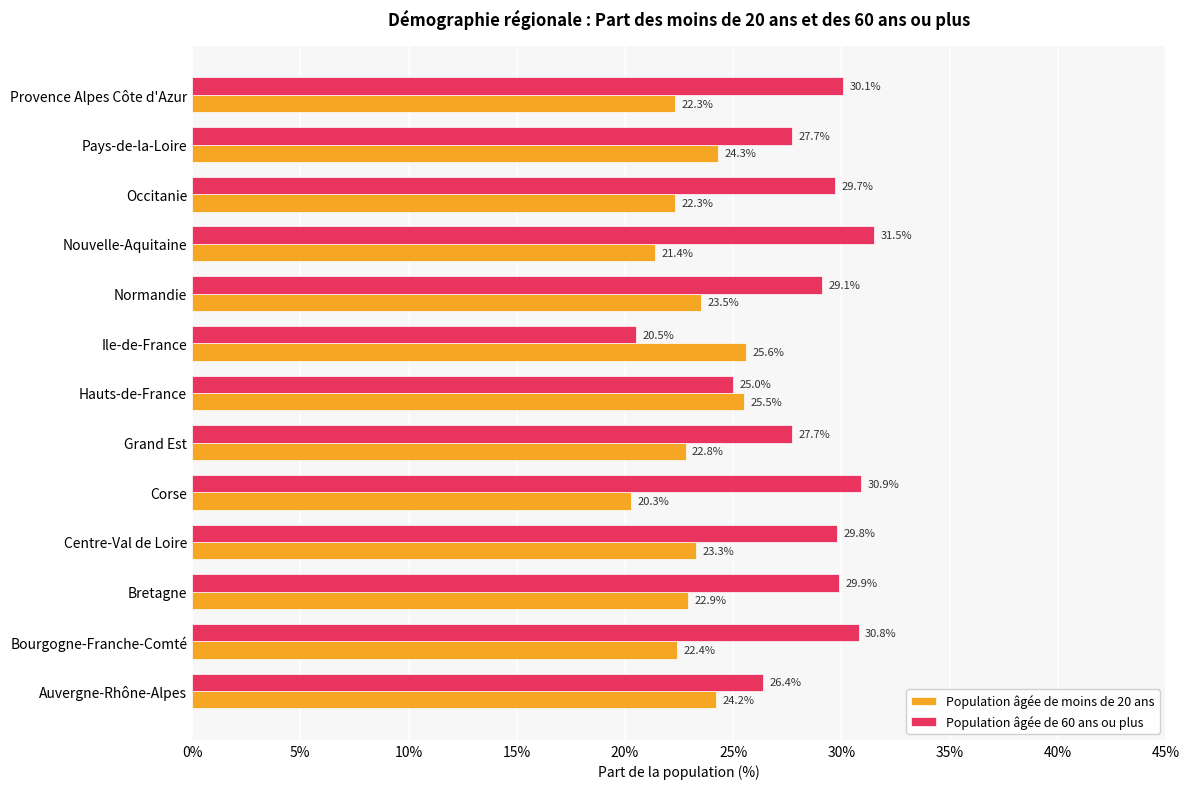

Which series has the largest total across all categories?

Population âgée de 60 ans ou plus